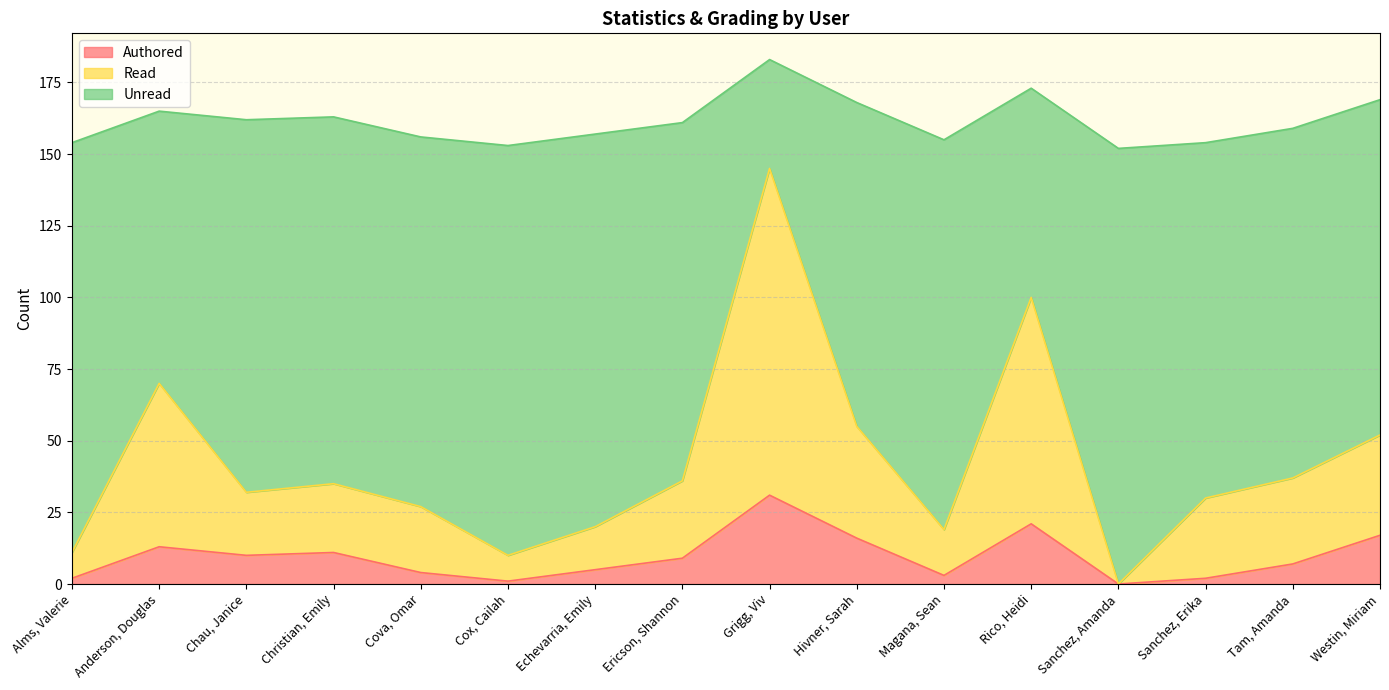

What is the highest value of the Authored series?

31